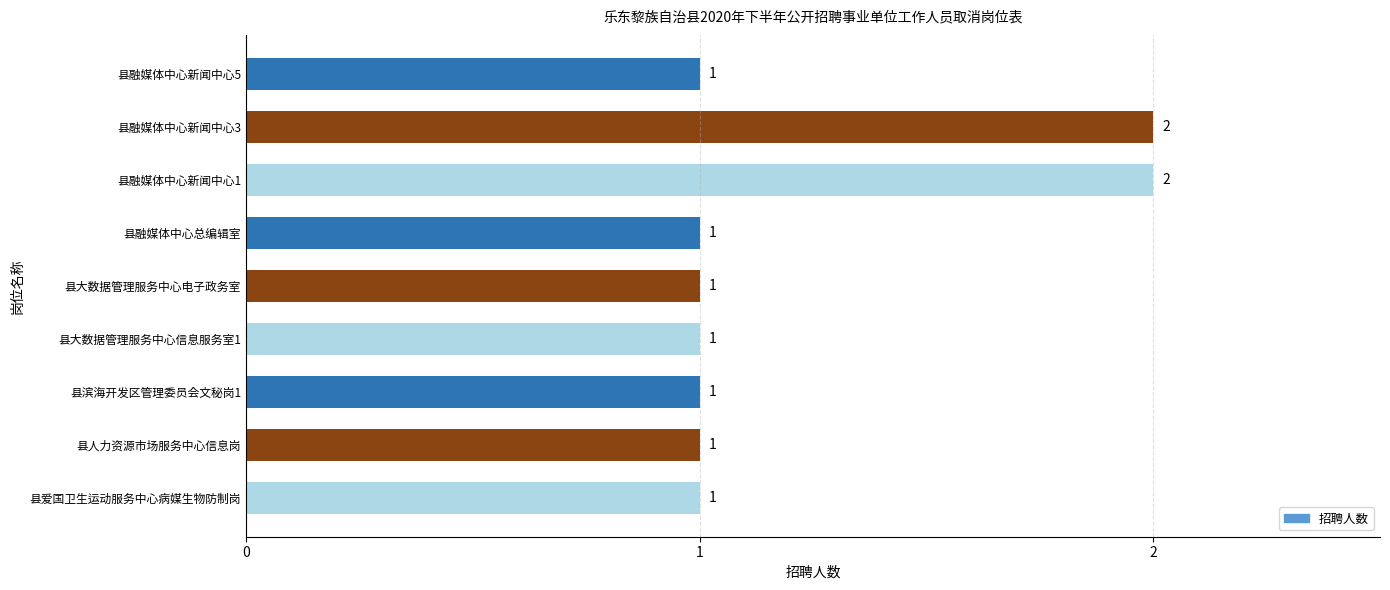

What is the maximum value shown in the chart?

2